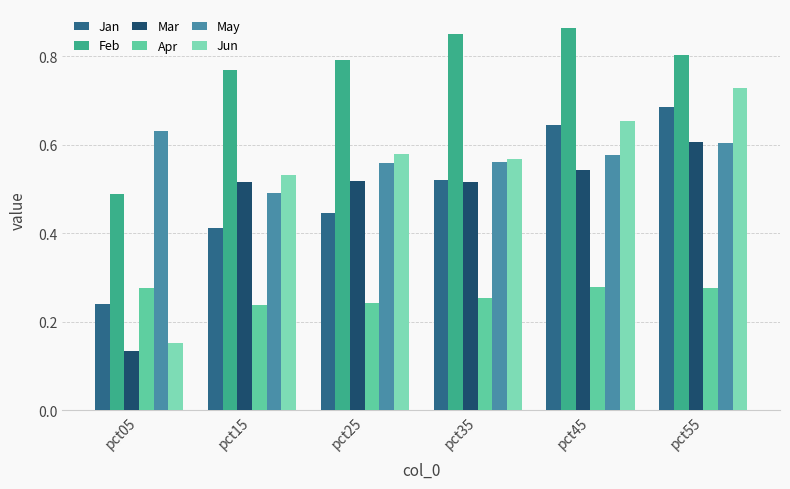

Rank the series by their maximum value, from highest to lowest.

Feb, Jun, Jan, May, Mar, Apr